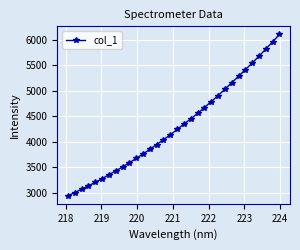

How many data points does each series have?

32